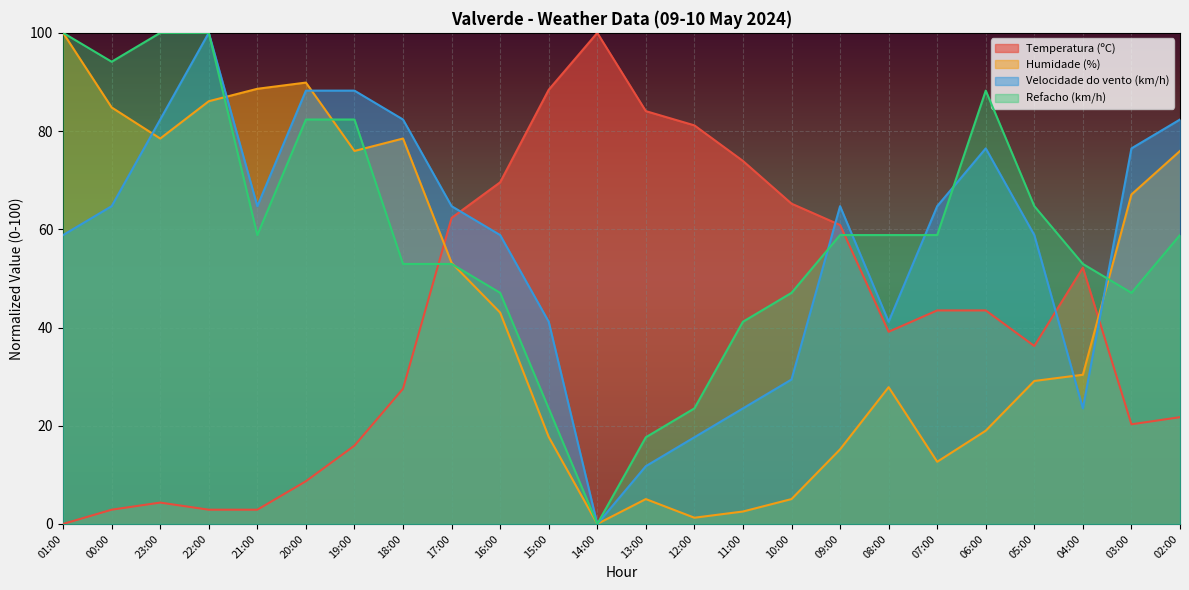

What is the difference between the highest and lowest values at 00:00?

91.2